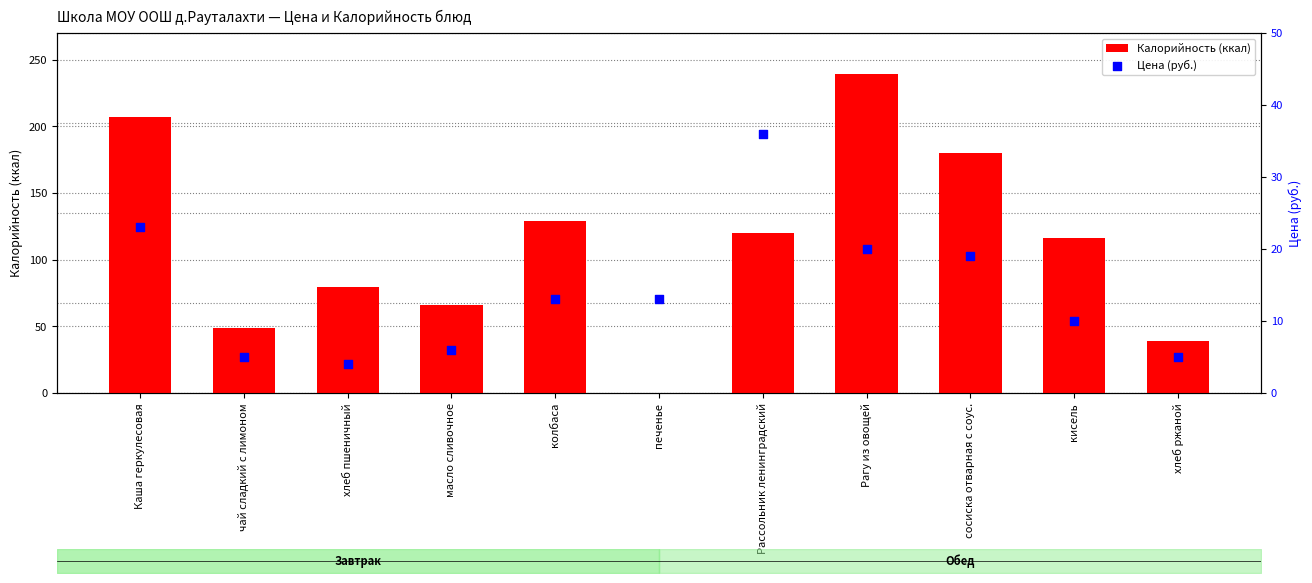

Which series contains the lowest Y value?

Калорийность (ккал)